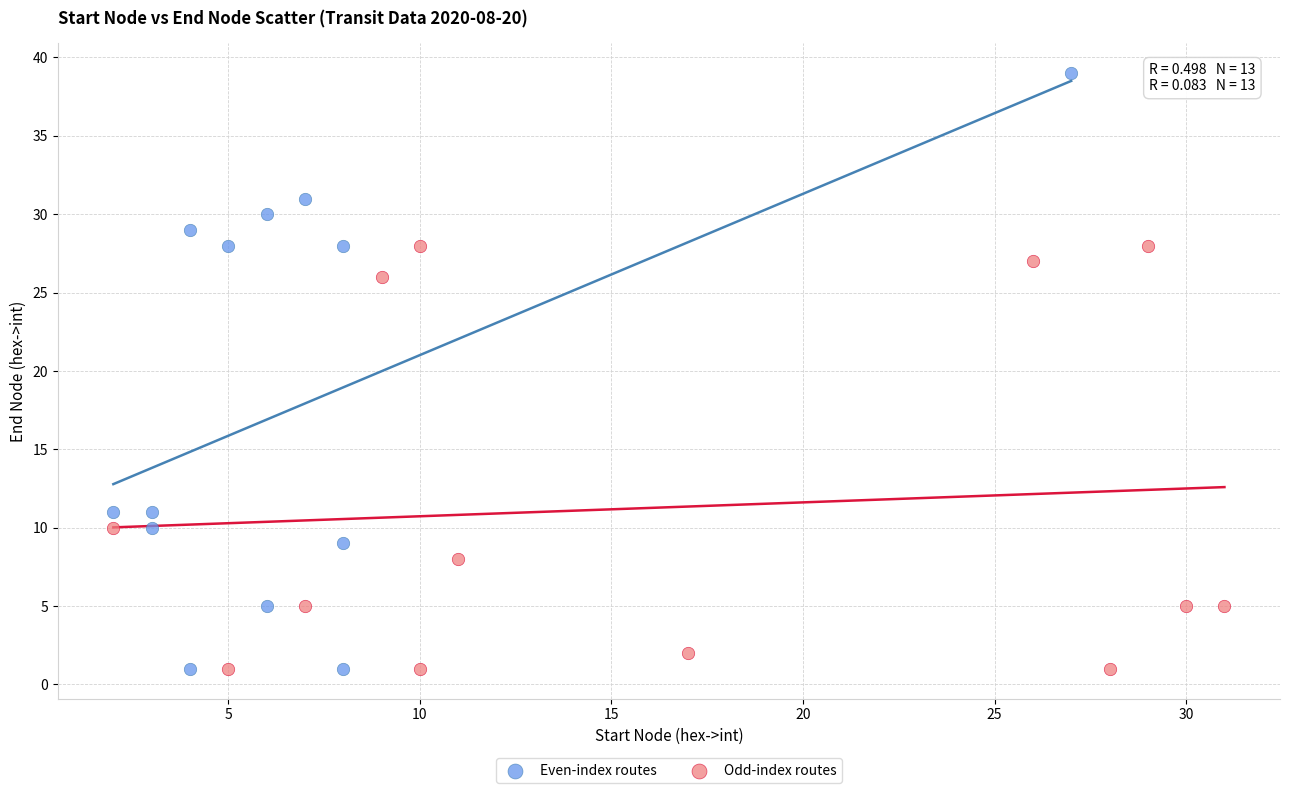

Which series has the widest spread of Y values?

Even-index routes